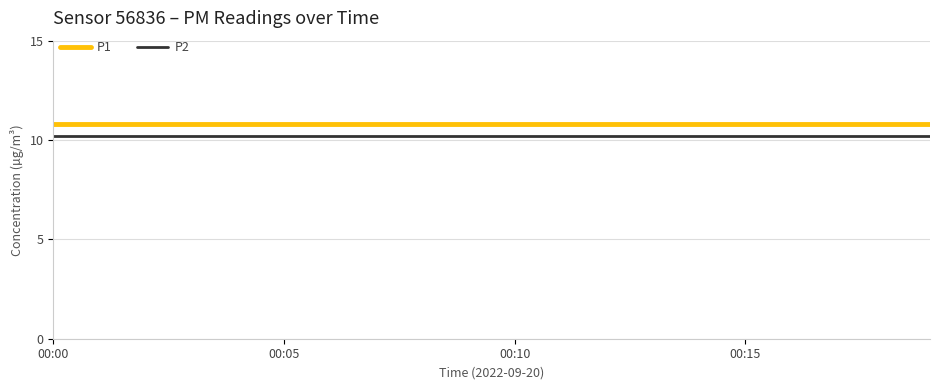

What is the minimum value for P1?

10.8